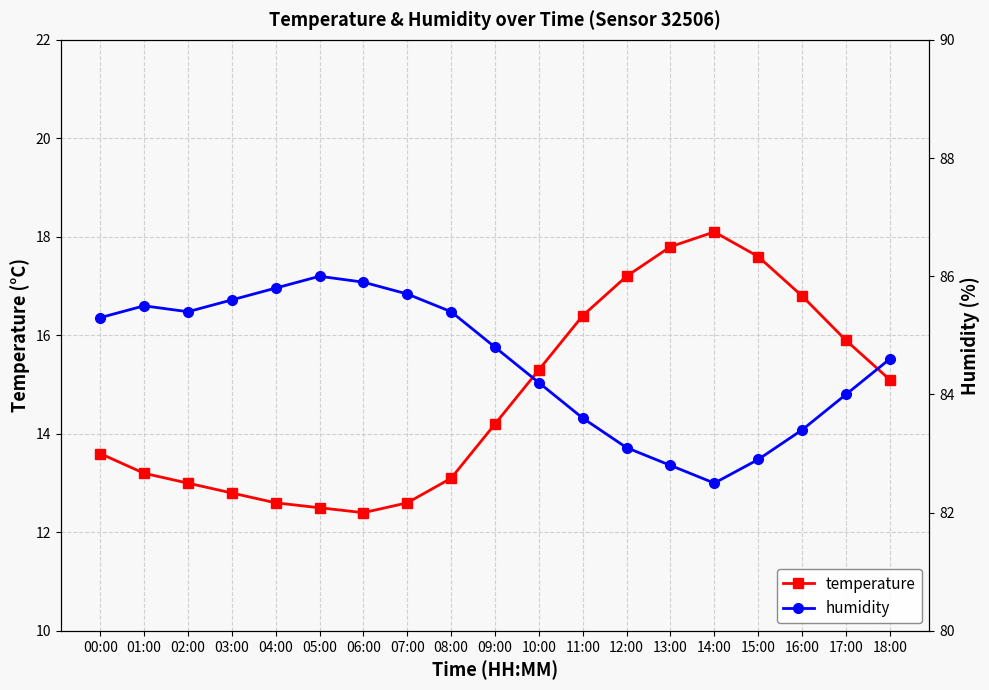

True or false: temperature and humidity intersect in this chart.

False